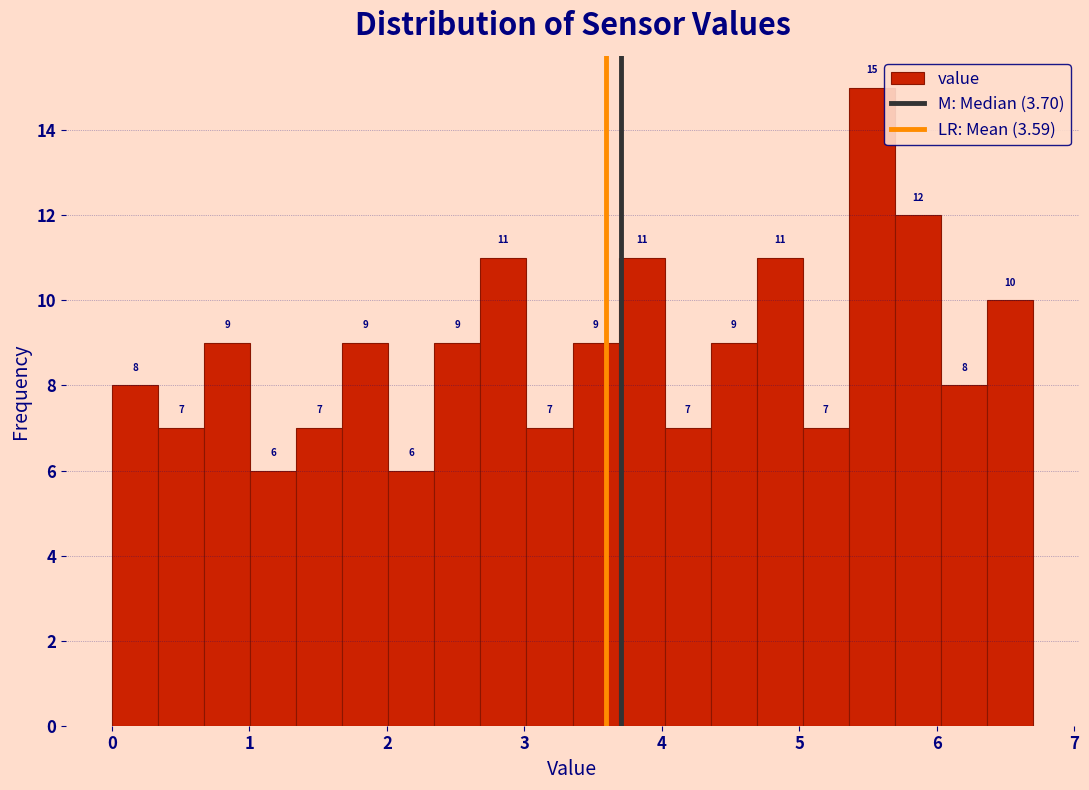

Read against the x-axis, roughly where is the centre of the tallest bar?

5.5